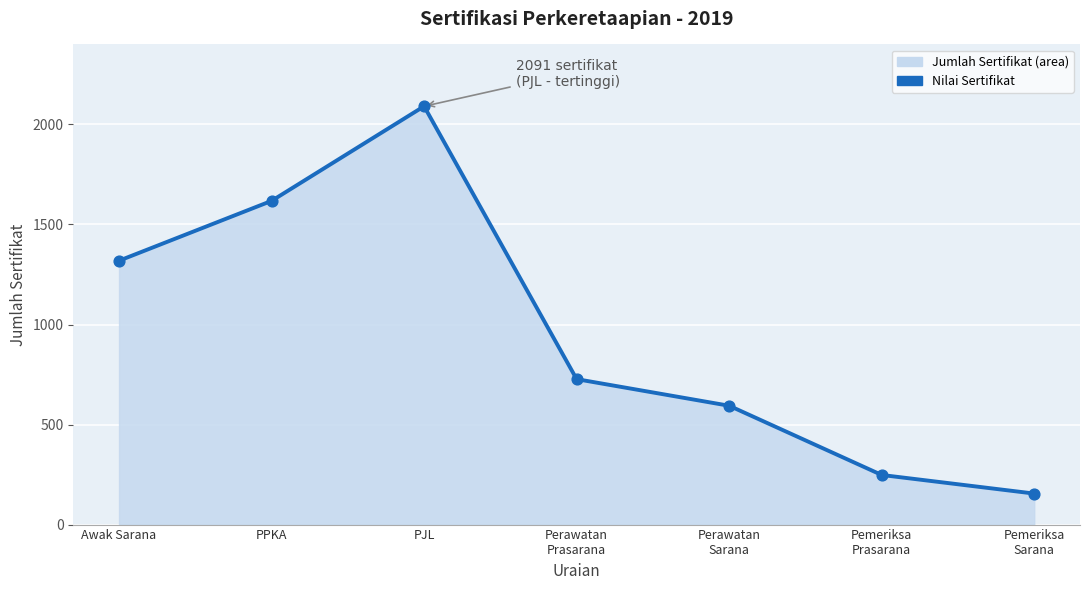

What is the change in value from Pemeriksa
Prasarana to Pemeriksa
Sarana?

-93